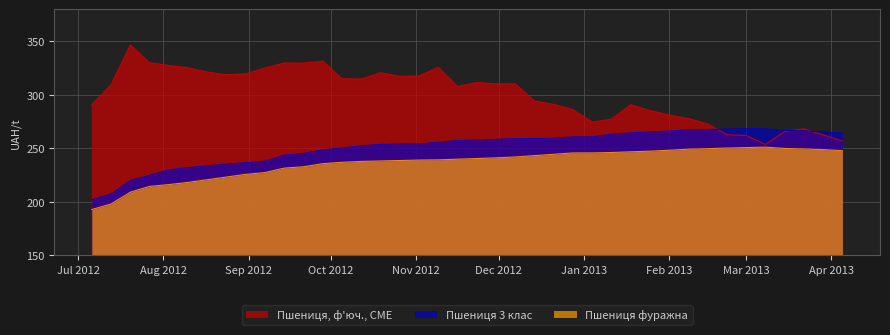

The Пшениця 3 клас series shows 96.3 at 2012-12-28. True or false?

False